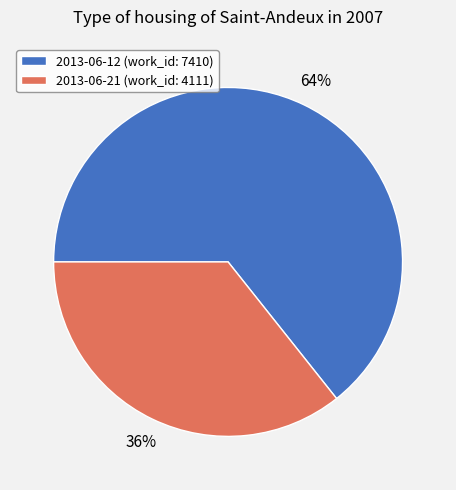

What is the majority slice?

2013-06-12 (work_id: 7410)